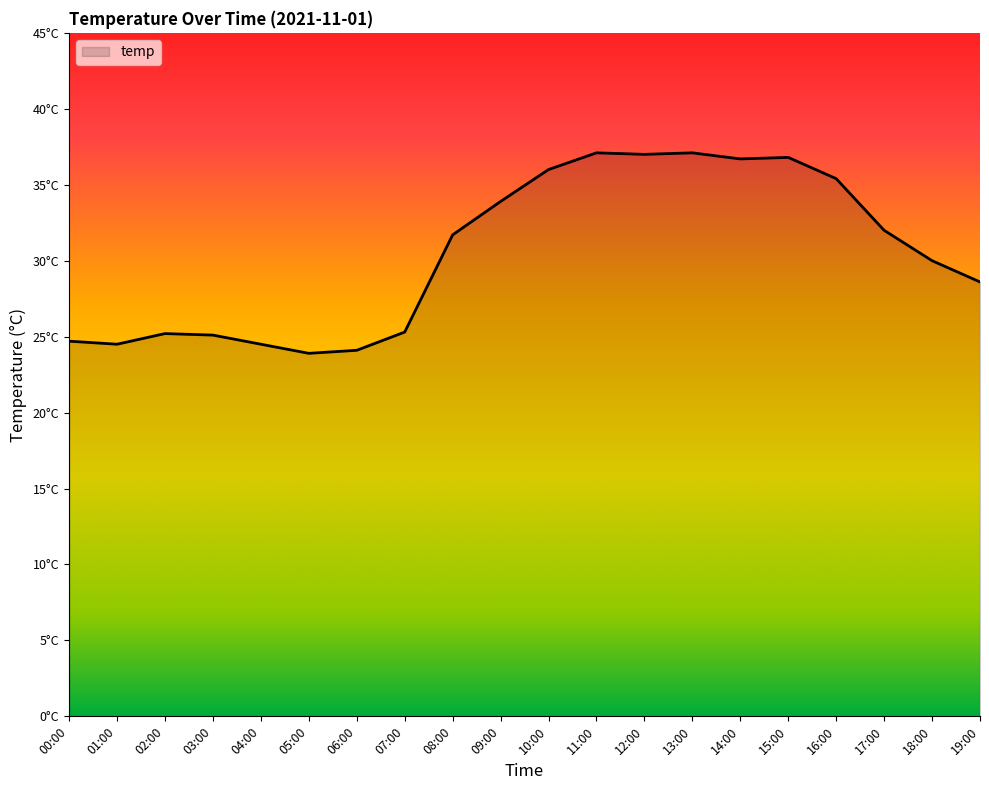

What is the sum of the values at 14:00 and 10:00?

72.7